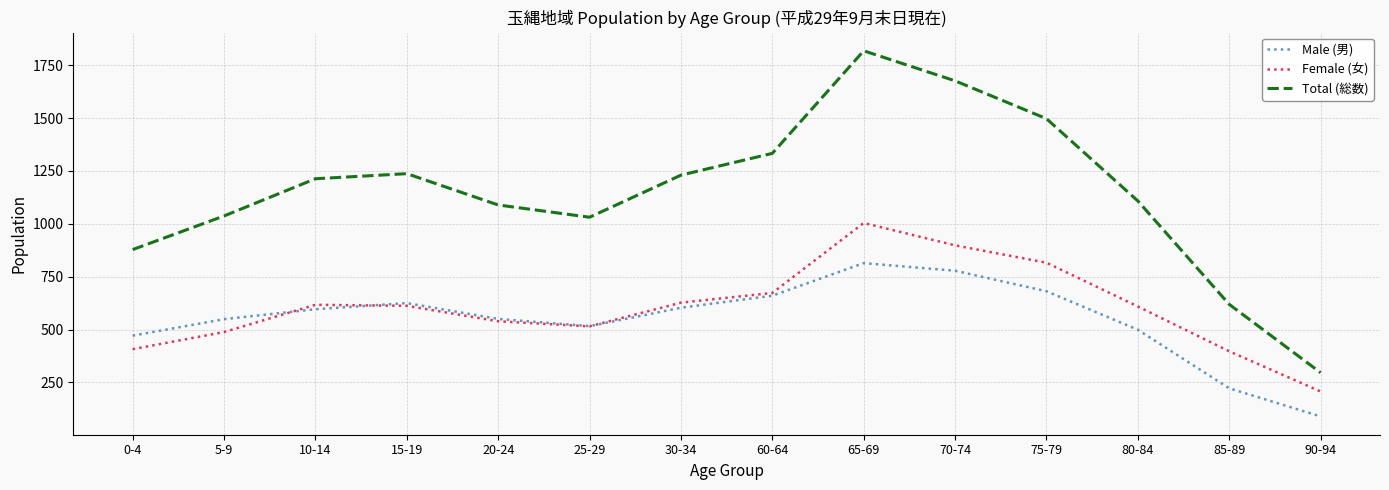

Rank the series at 70-74 from lowest to highest value.

Male (男), Female (女), Total (総数)